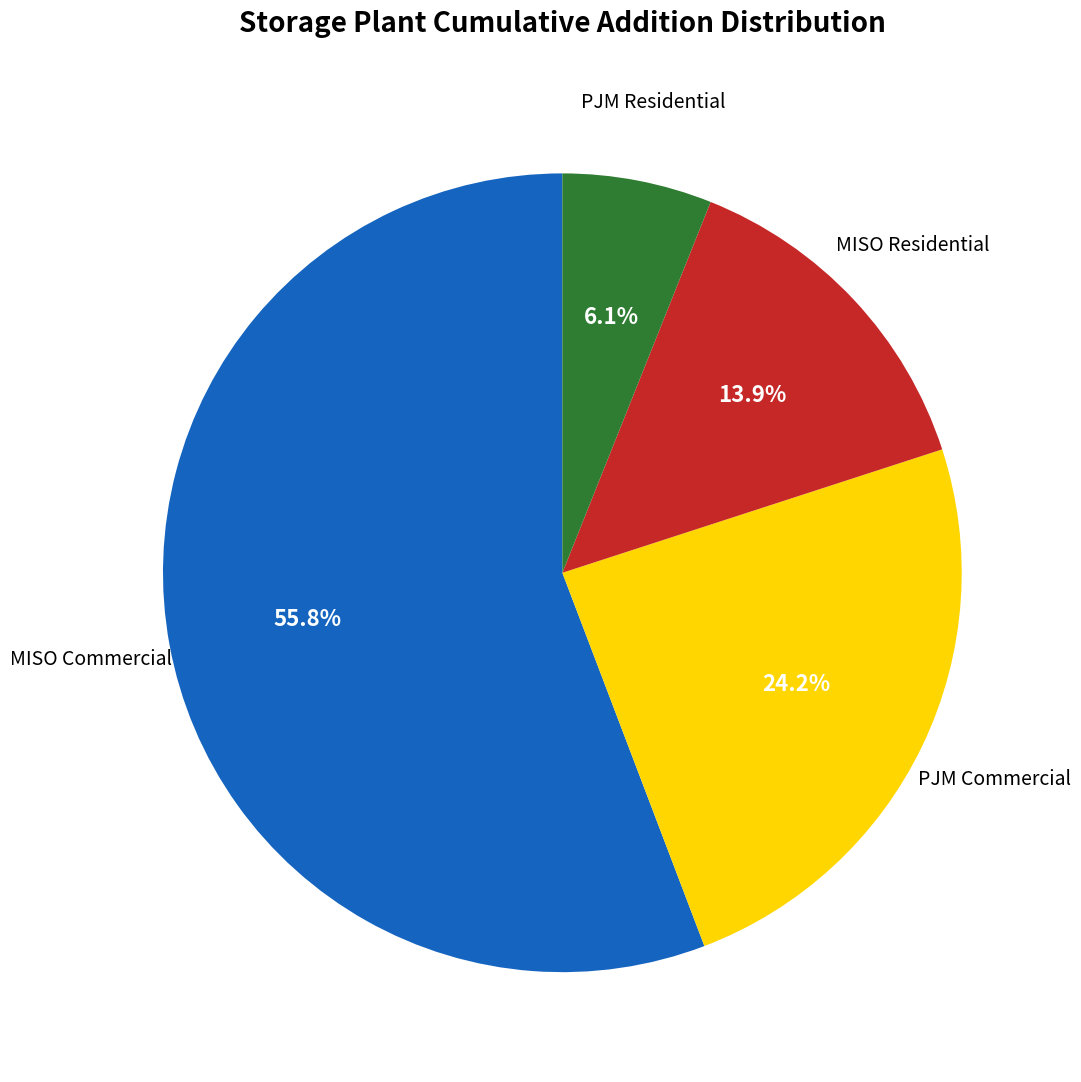

Is there any slice that represents more than half of the pie?

Yes